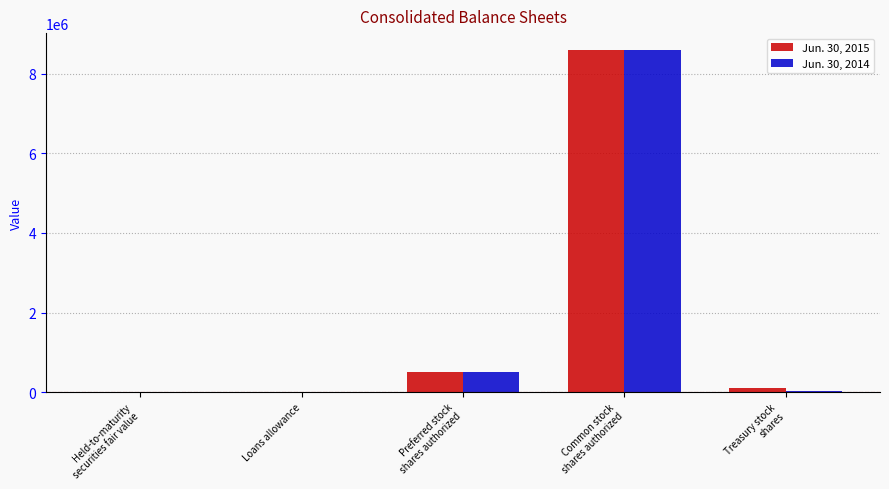

True or false: Jun. 30, 2015 has a value of 500000 at Preferred stock
shares authorized.

True